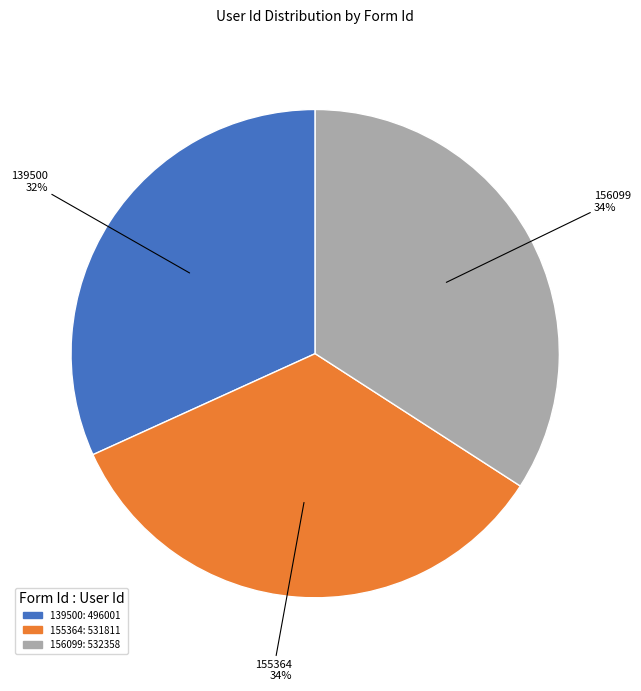

Which has a higher value, 155364 or 139500?

155364